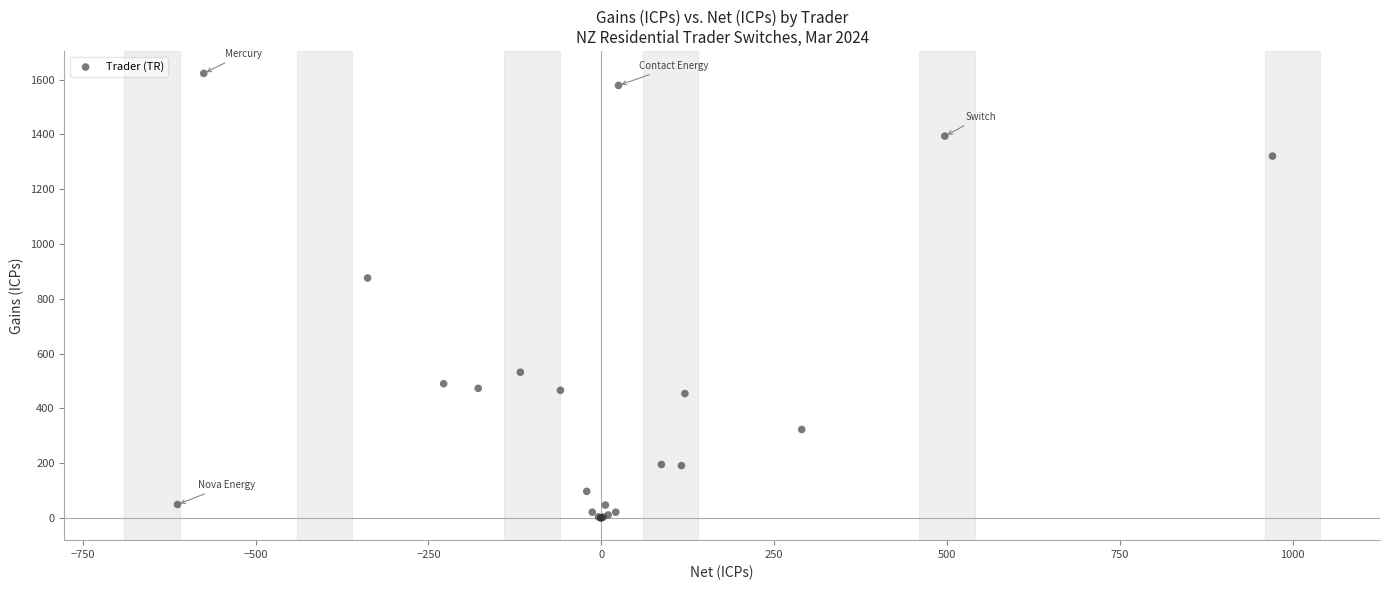

What Y value in the scatter plot is closest to 811?

876